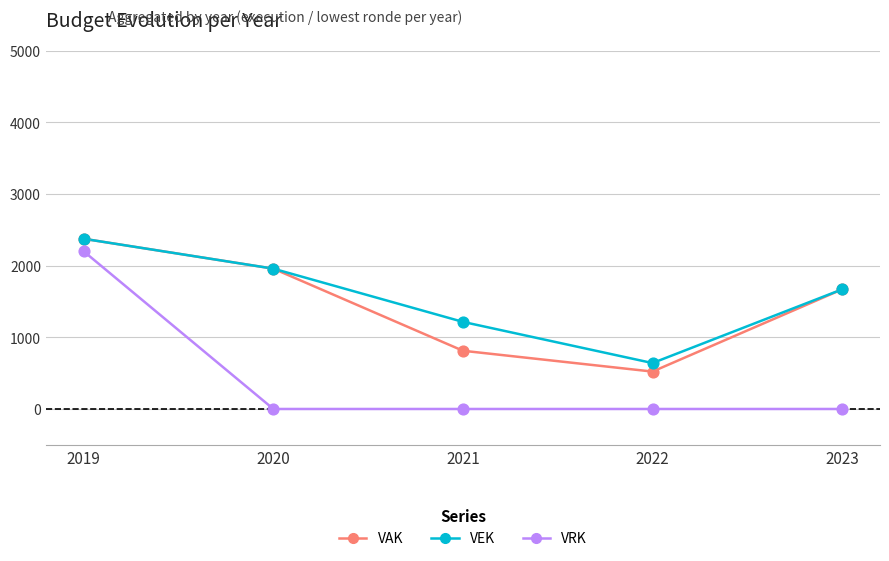

Is the value of VAK at 2023 greater than the value of VEK at 2019?

No